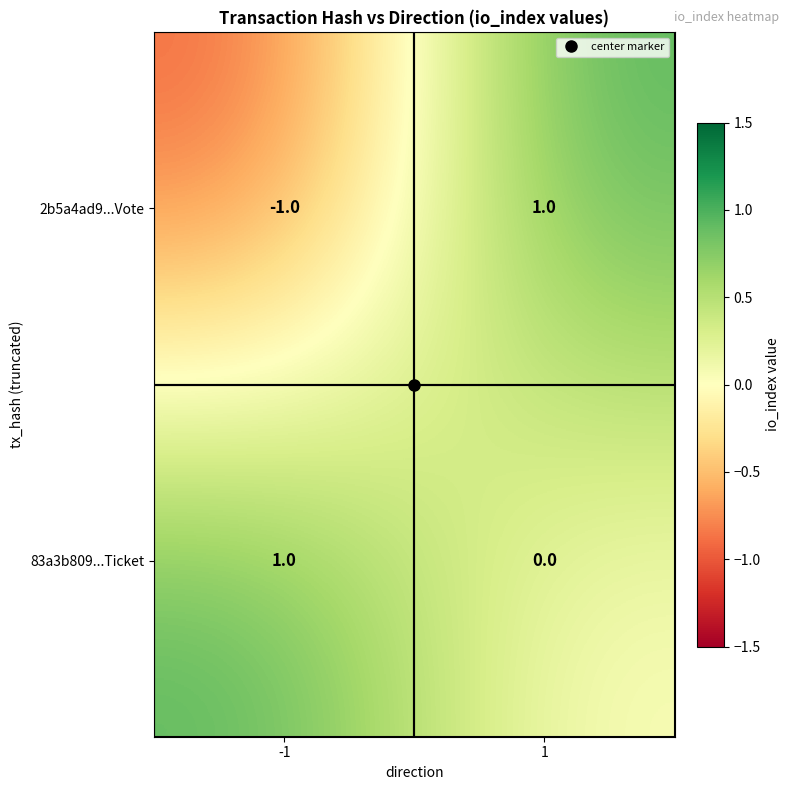

Is the value of 2b5a4ad9...Vote at 1 greater than the value of 83a3b809...Ticket at 1?

Yes